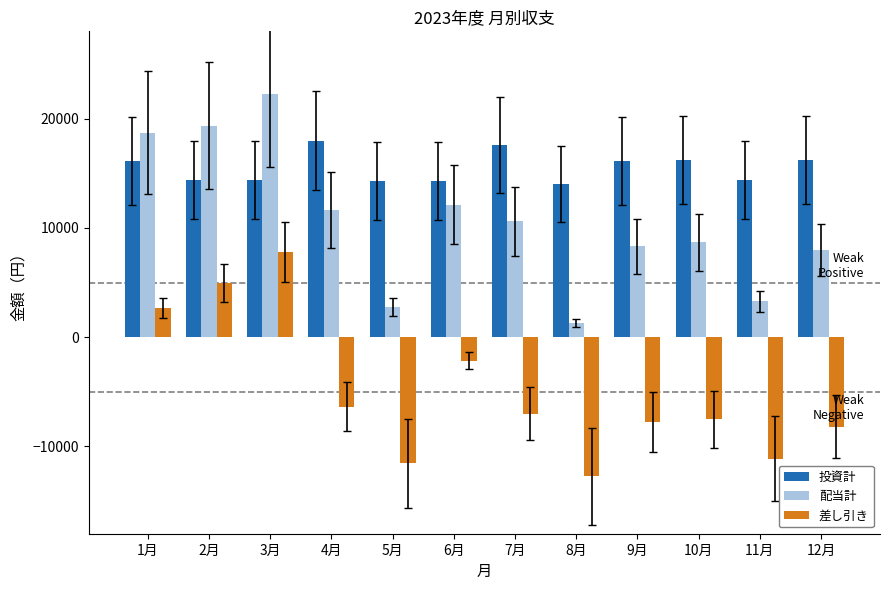

The value of 投資計 at 10月 is 16200. True or false?

True